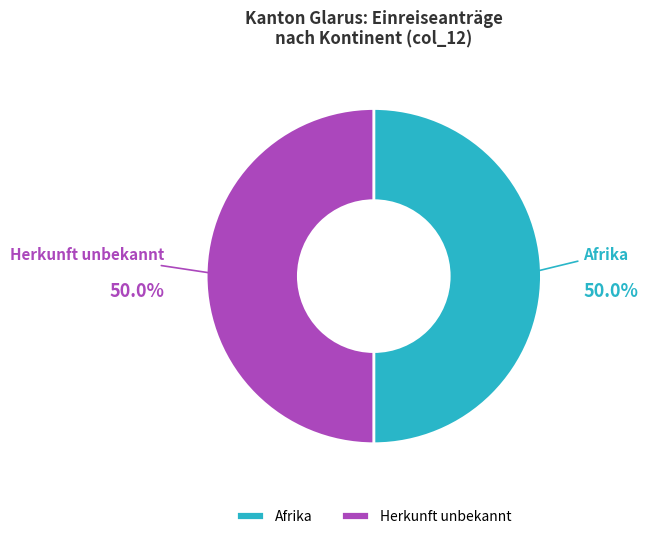

To the nearest percent, what is the average slice percentage?

50%